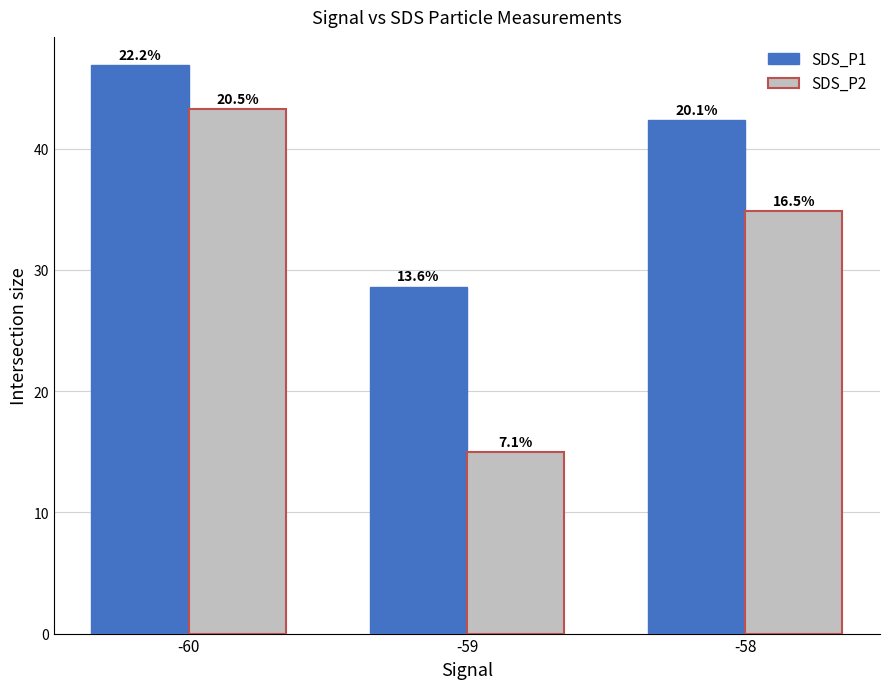

What is the minimum value shown in the chart?

14.9